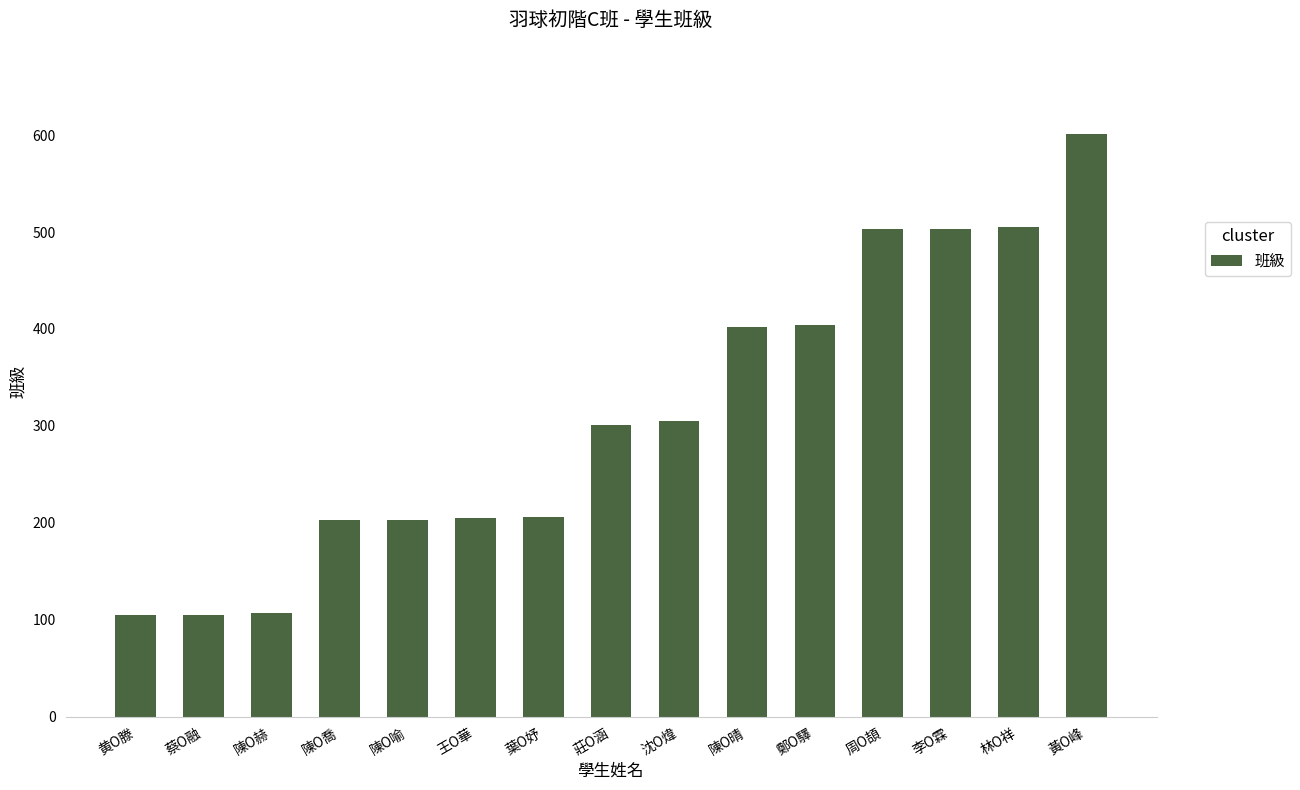

Are the bars horizontal?

No